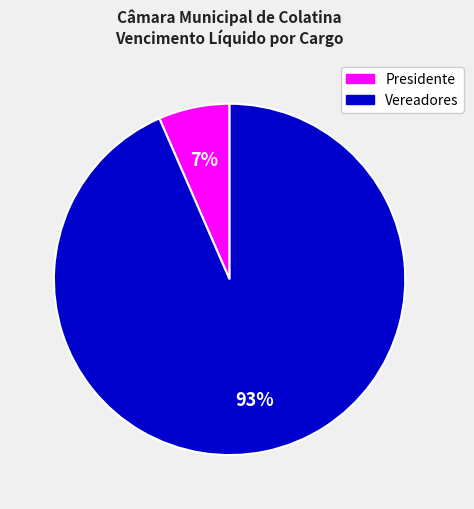

To the nearest percent, what is the average slice percentage?

50%